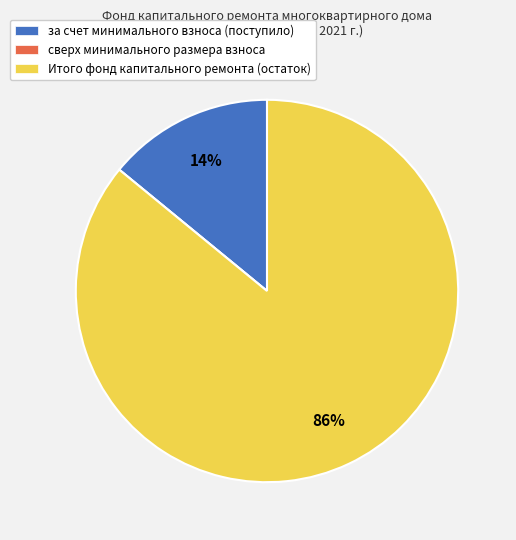

What is the ratio of the value at за счет минимального взноса (поступило) to the value at Итого фонд капитального ремонта (остаток)?

0.2